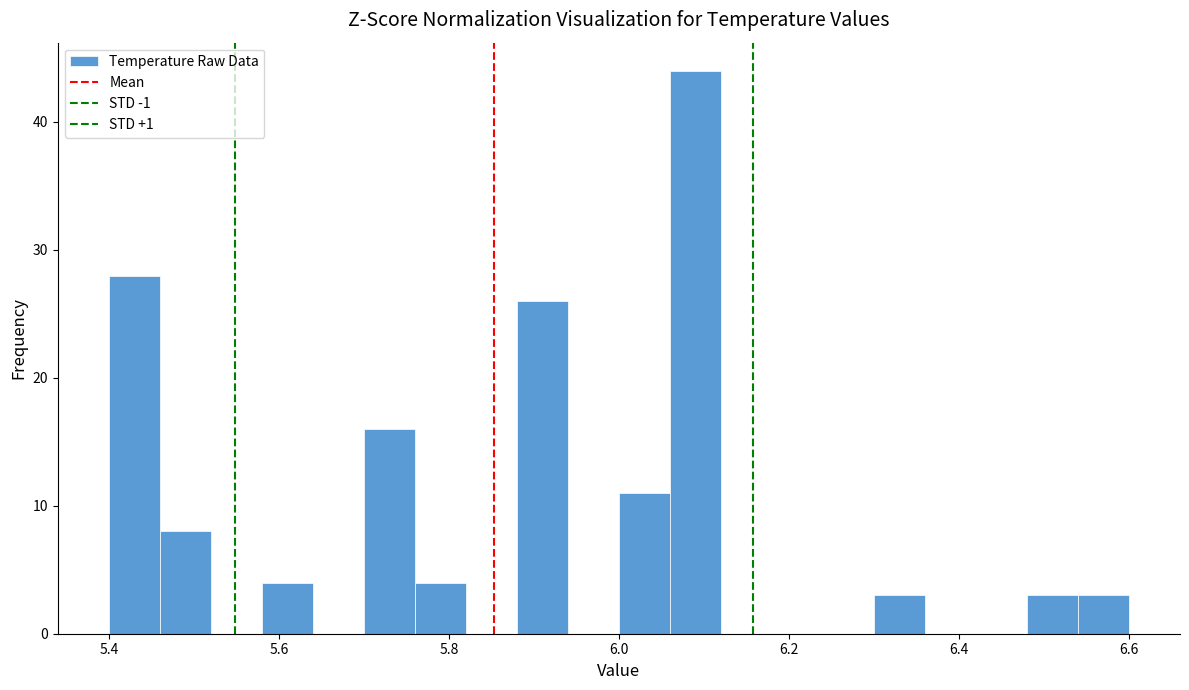

Read against the x-axis, roughly where is the centre of the tallest bar?

6.10